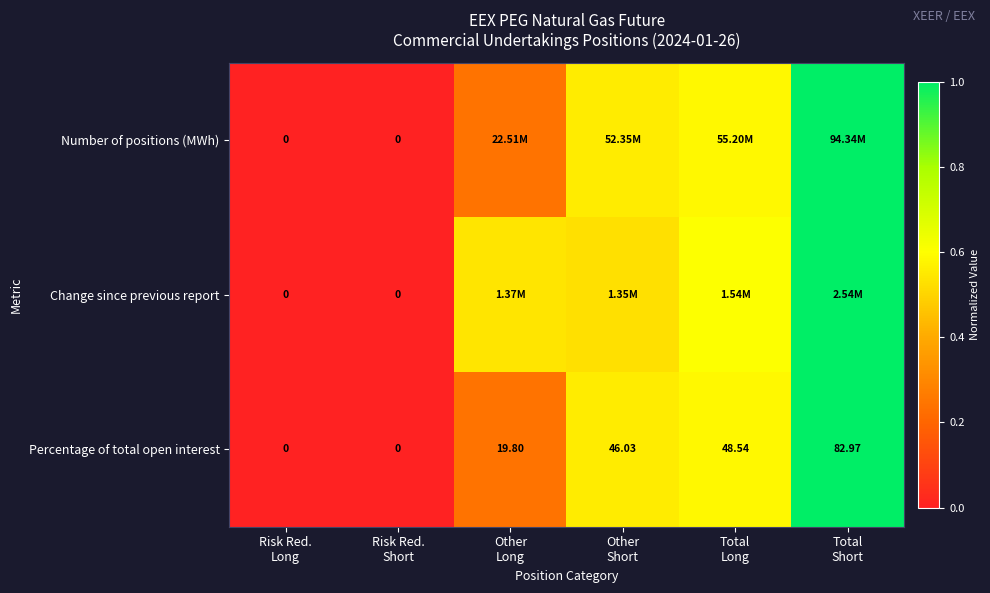

True or false: Change since previous report has a value of 0.5 at Other Long.

True